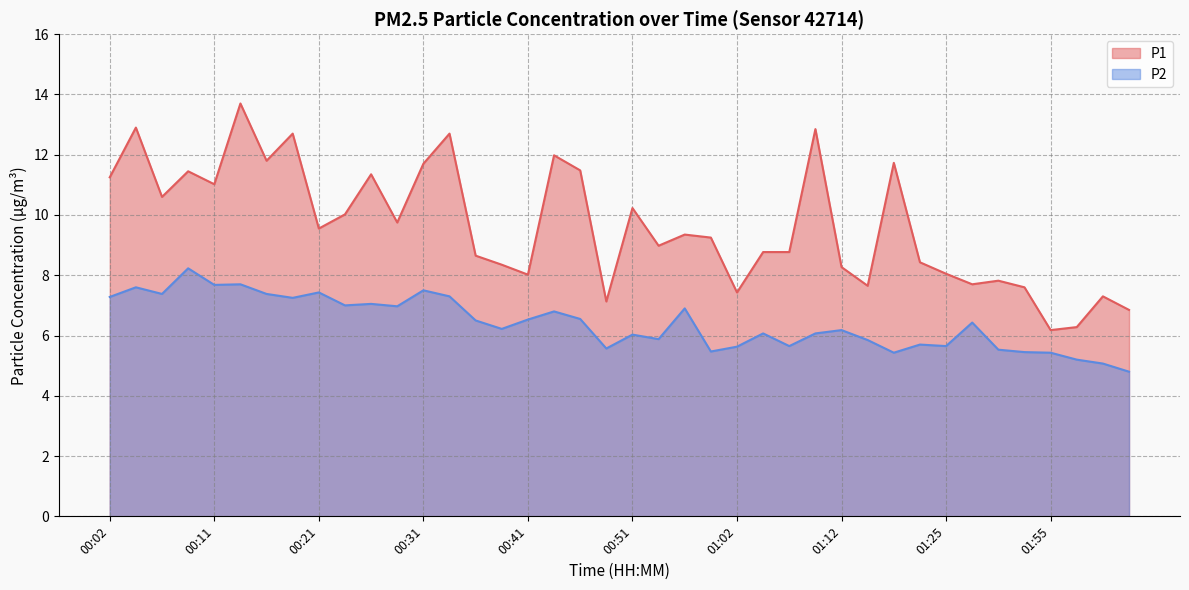

What is the label of the 19th point from the right?

00:54